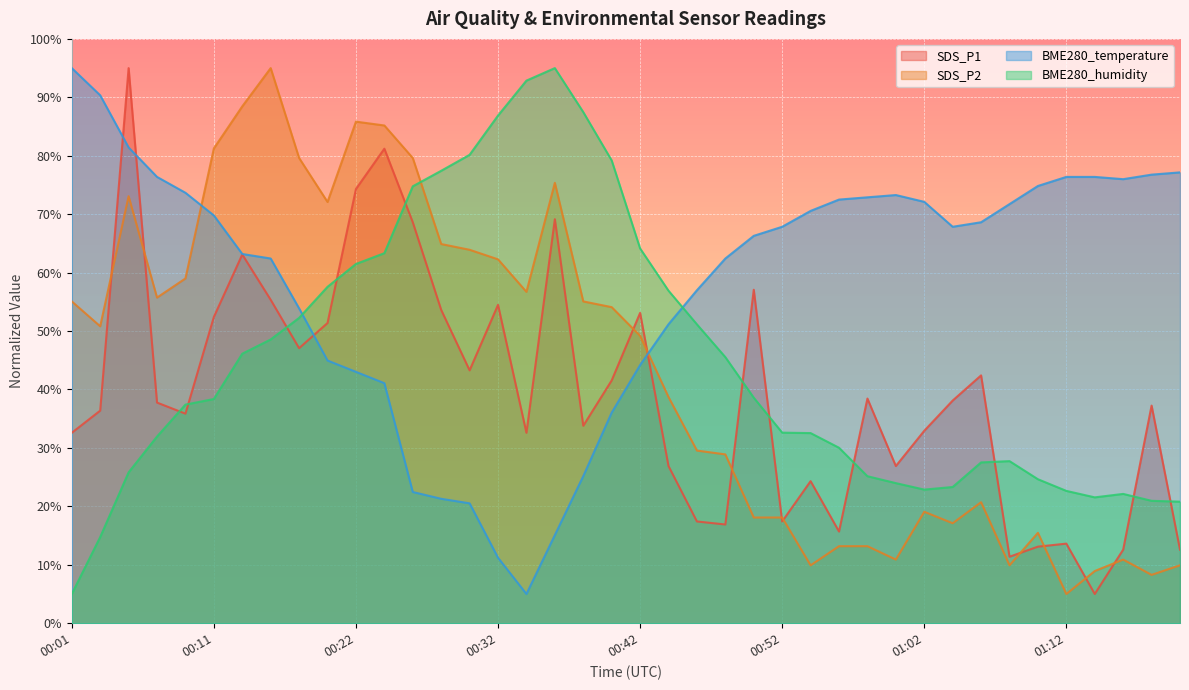

At 00:07, list the series in order from smallest to largest.

BME280_humidity, SDS_P1, SDS_P2, BME280_temperature